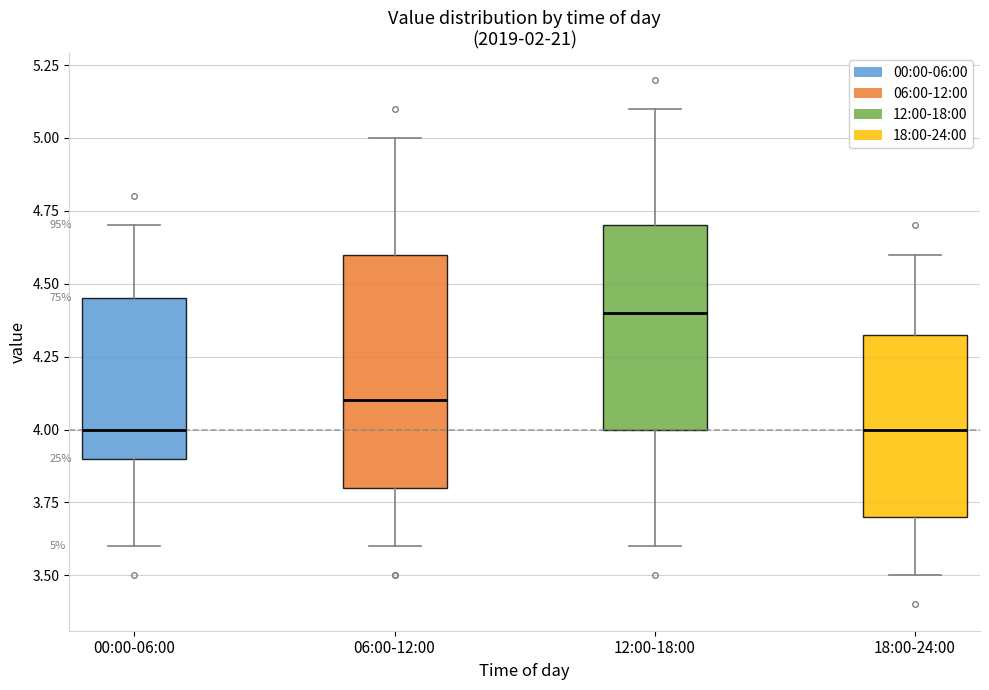

Comparing the boxes themselves (not the whiskers), which one is the tallest?

06:00-12:00